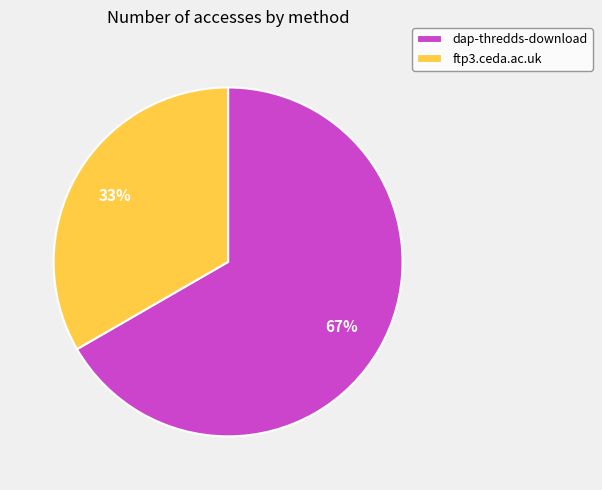

Does dap-thredds-download account for over 50% of the chart?

Yes